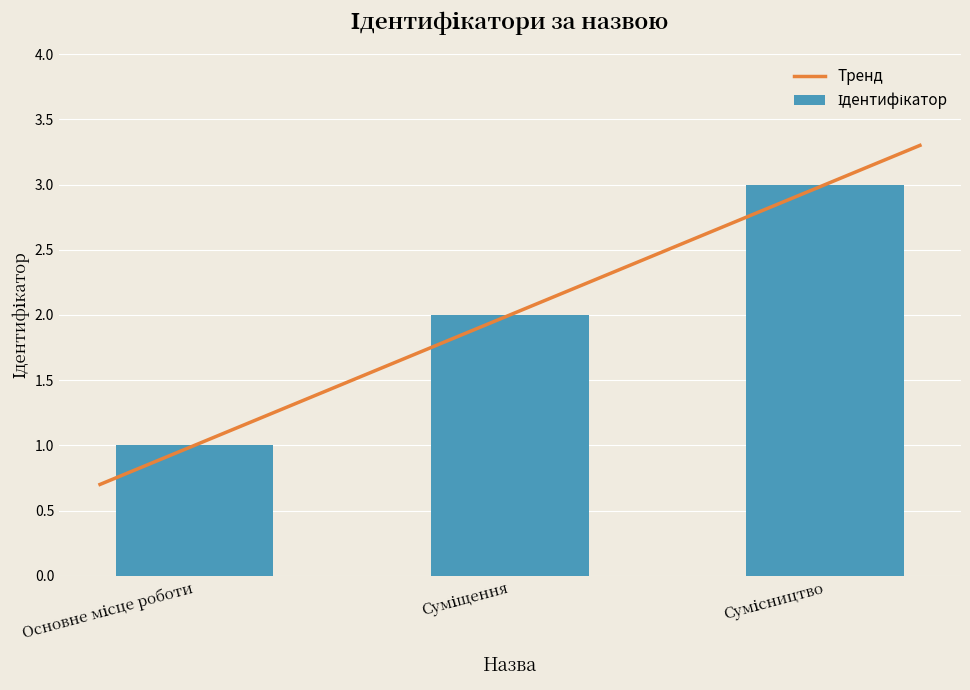

Reading left to right, list all the values displayed in this chart.

Основне місце роботи=1	Суміщення=2	Сумісництво=3